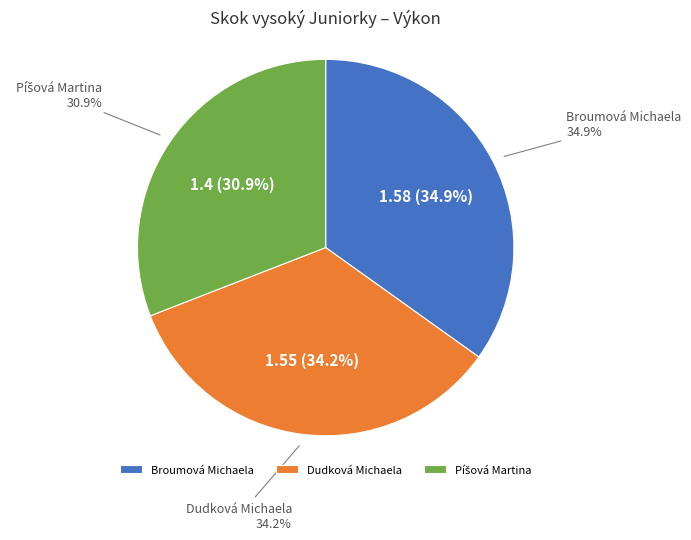

Which slice is the largest?

Broumová Michaela